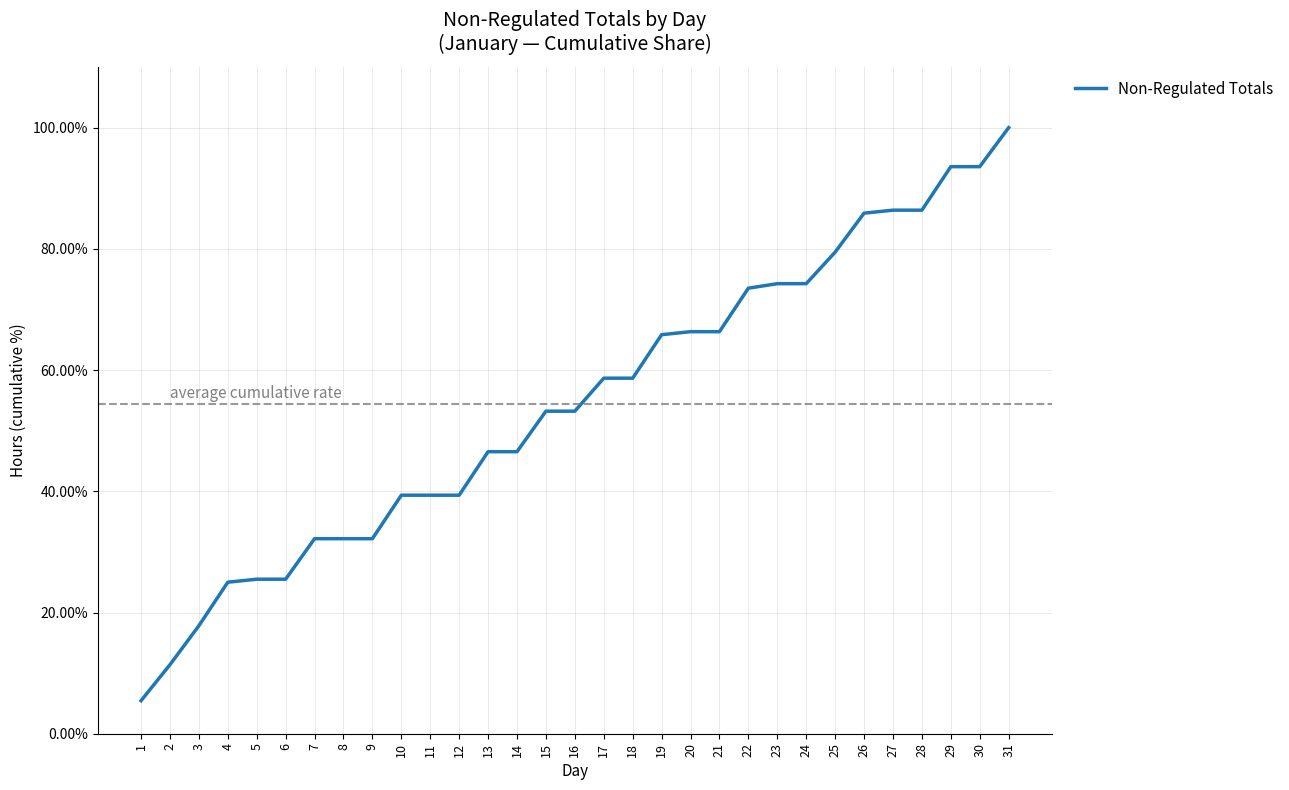

Does the chart have visible grid lines?

Yes